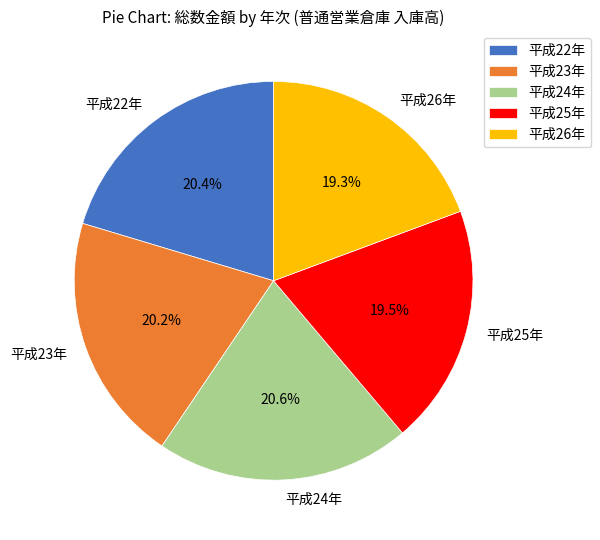

How many slices are in this pie chart?

5